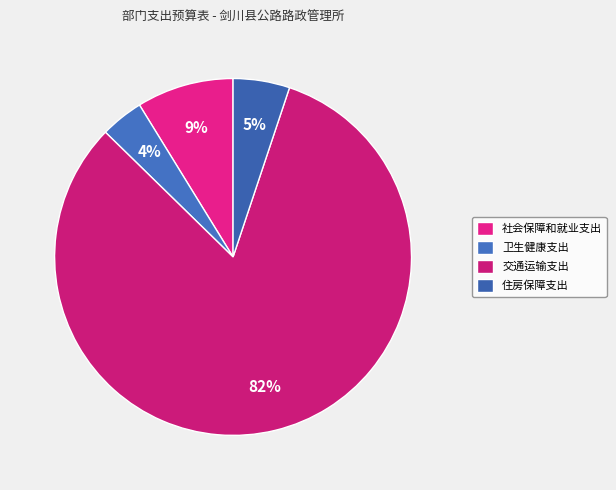

To the nearest percent, what portion does 住房保障支出 represent?

5%